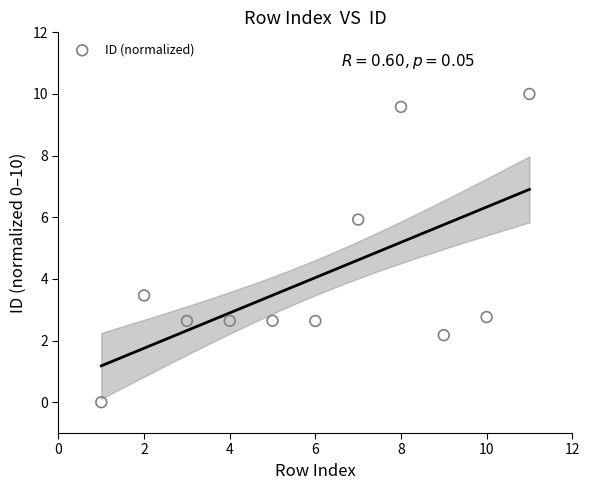

What is the range of Y values (max minus min)?

10.0